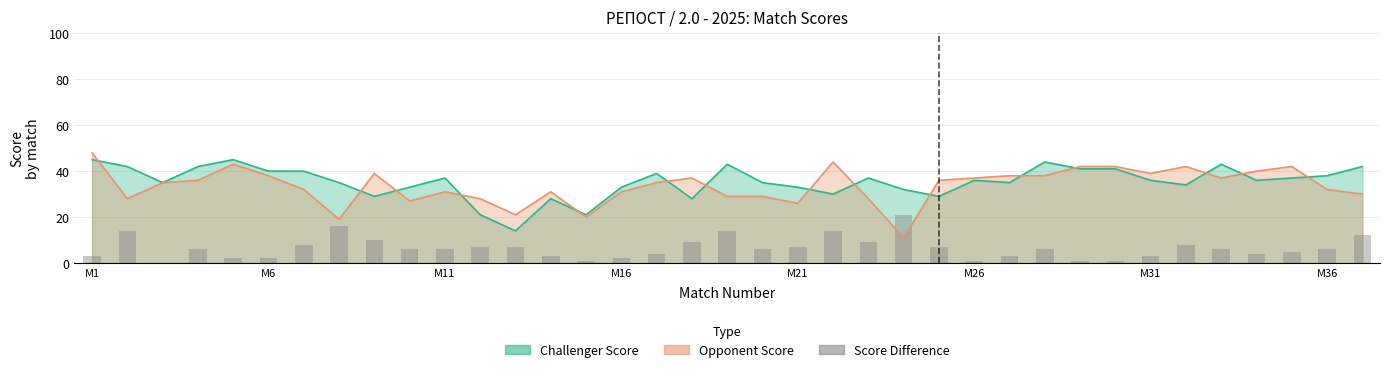

Count the number of values greater than 6.

15